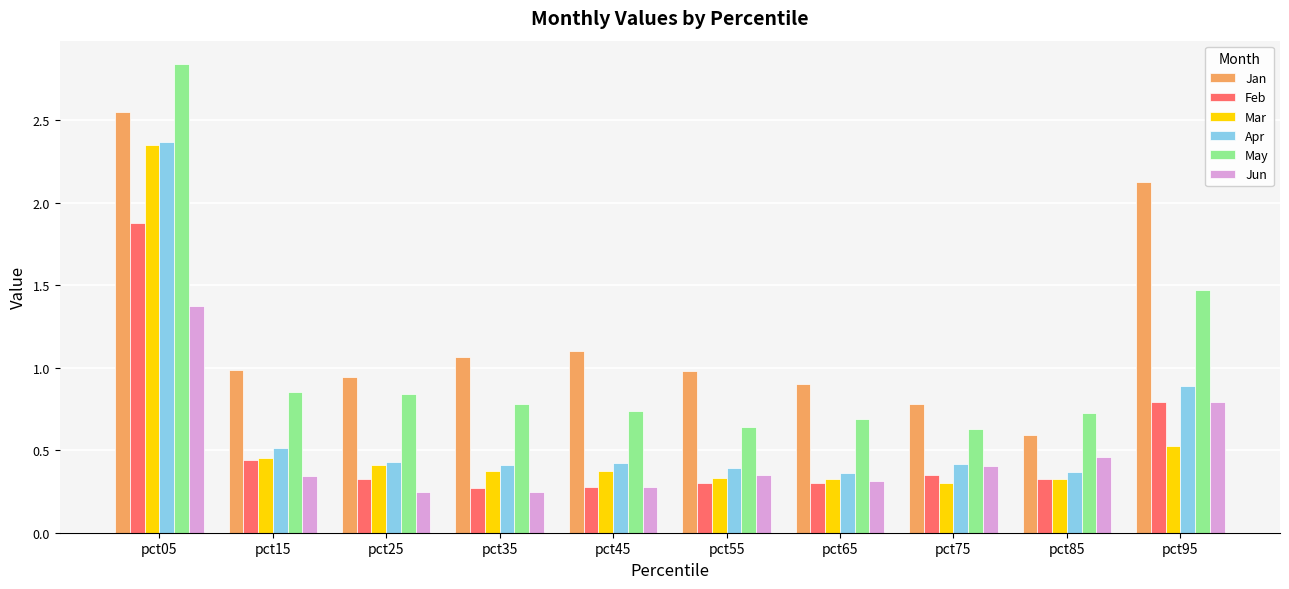

The value of Feb at pct85 is 0.3. True or false?

True